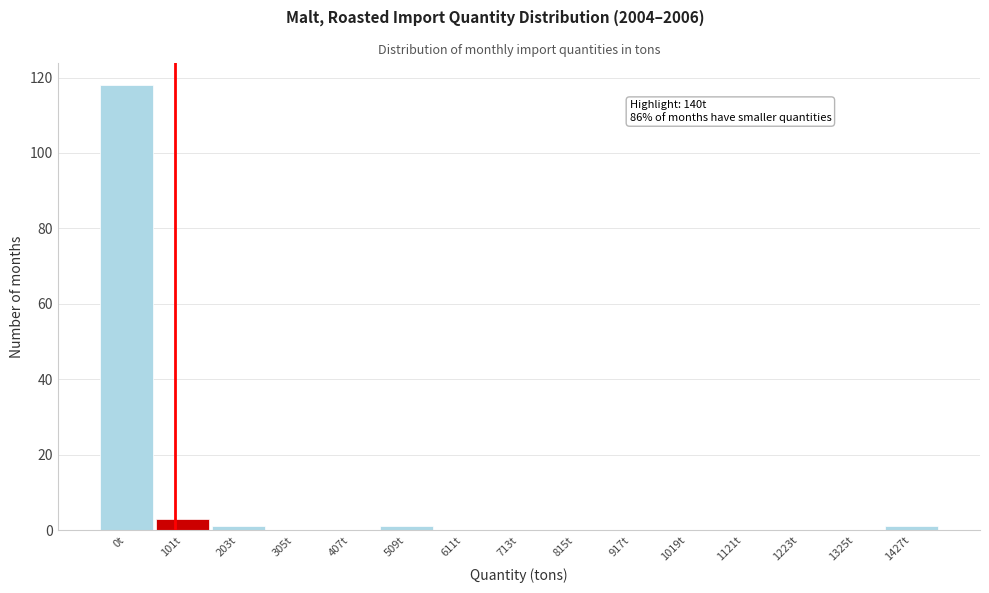

Reading left to right, what are all the values shown in this chart?

0t=118	101t=3	203t=1	305t=0	407t=0	509t=1	611t=0	713t=0	815t=0	917t=0	1019t=0	1121t=0	1223t=0	1325t=0	1427t=1